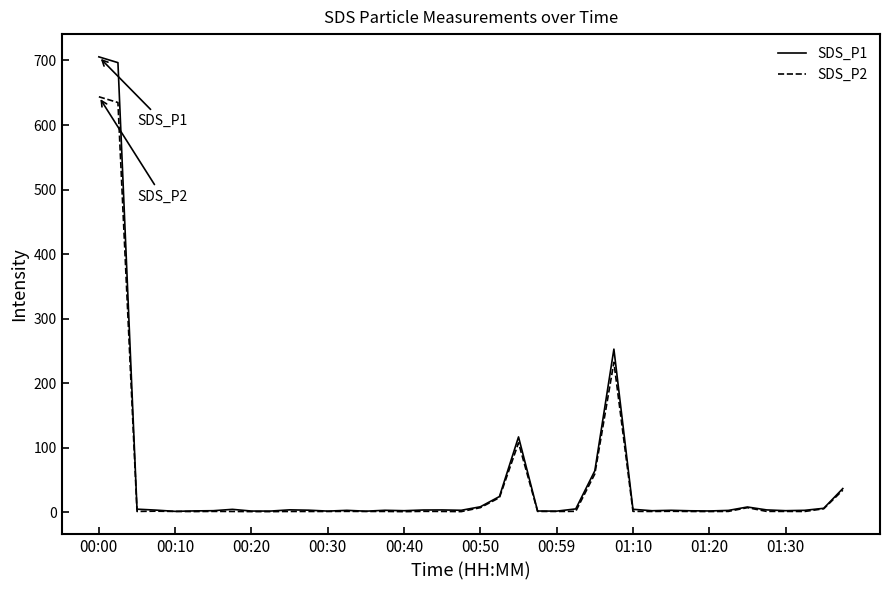

How many distinct data groups are displayed?

2